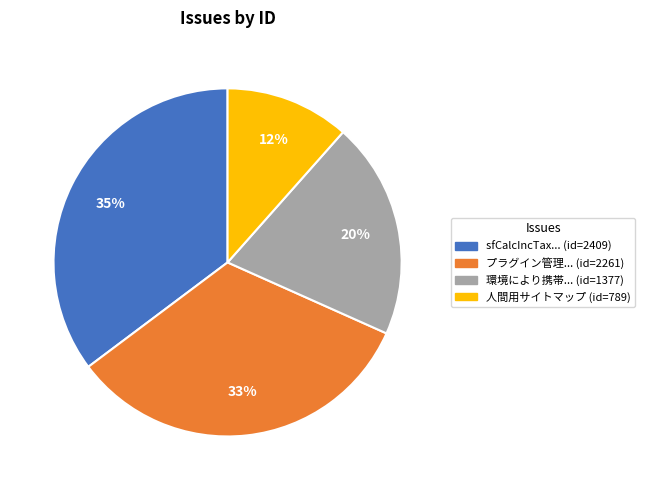

Is there any slice that represents more than half of the pie?

No